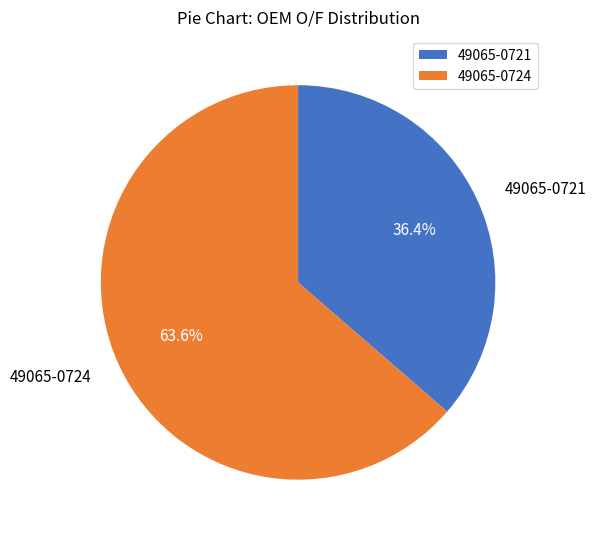

How many segments does this pie chart have?

2